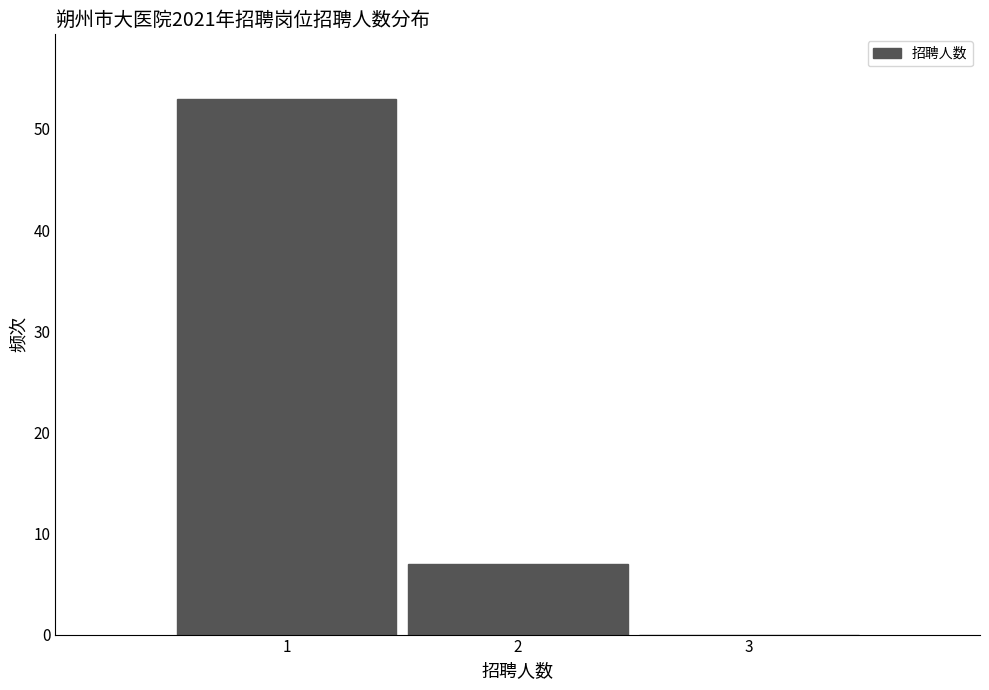

Reading left to right, list all the values displayed in this chart.

1=53	2=7	3=0